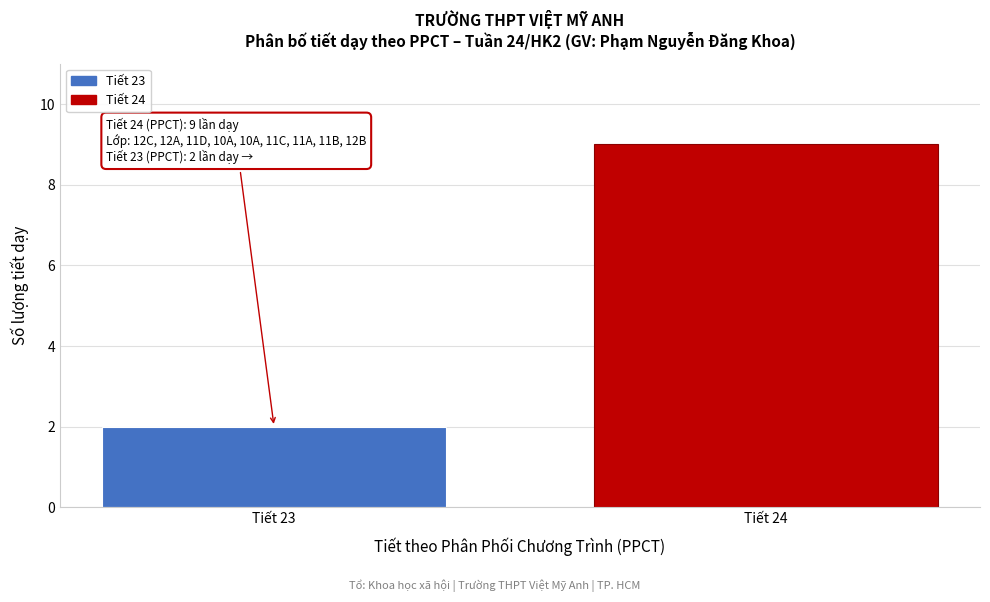

Reading left to right, extract all data points from this chart.

Tiết 23=2	Tiết 24=9